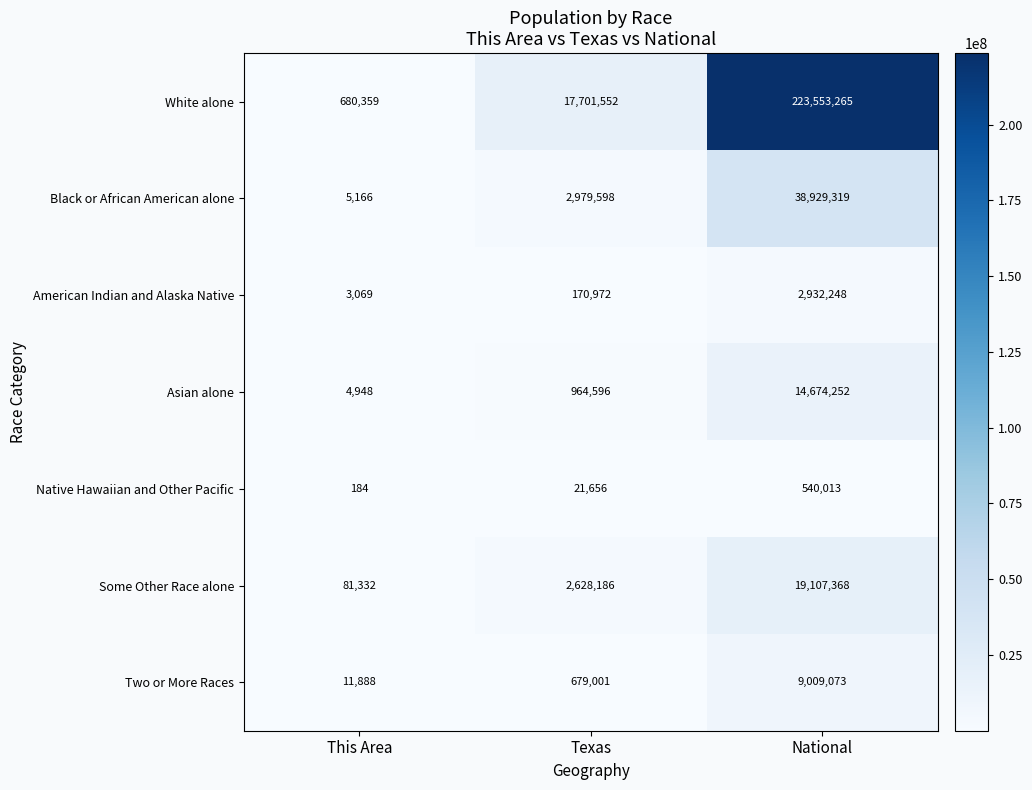

Which series has the largest total across all categories?

White alone